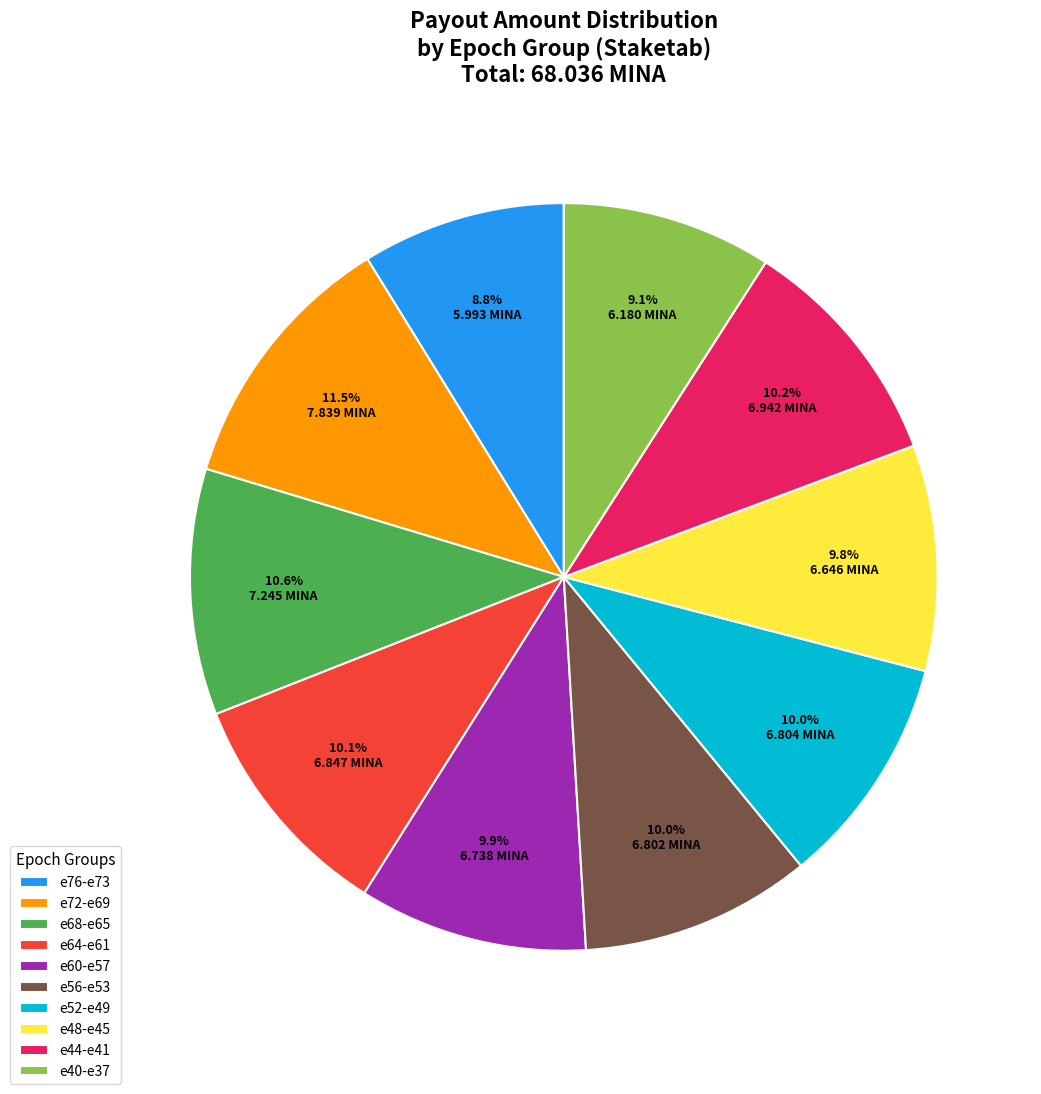

Count the number of slices in the pie.

10